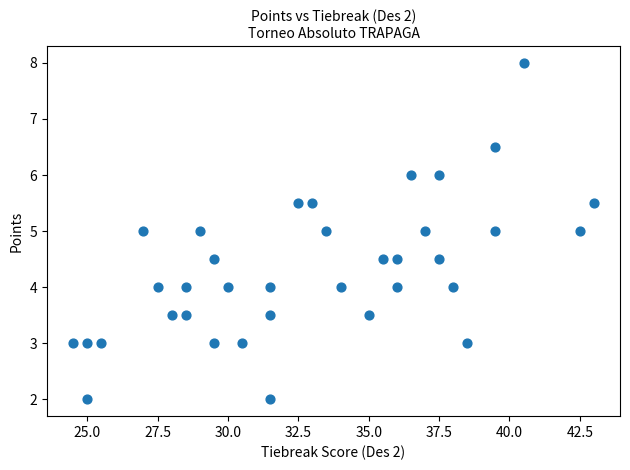

What is the range of Y values (max minus min)?

6.0